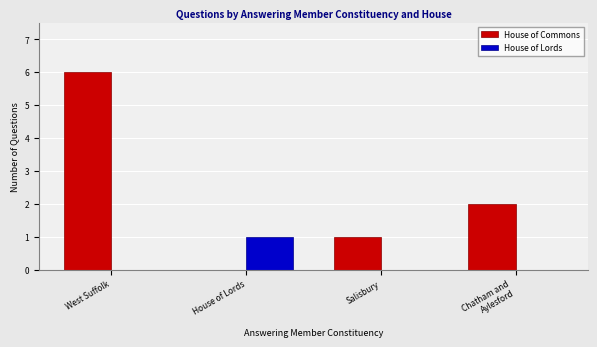

The House of Lords series shows 1 at Salisbury. True or false?

False